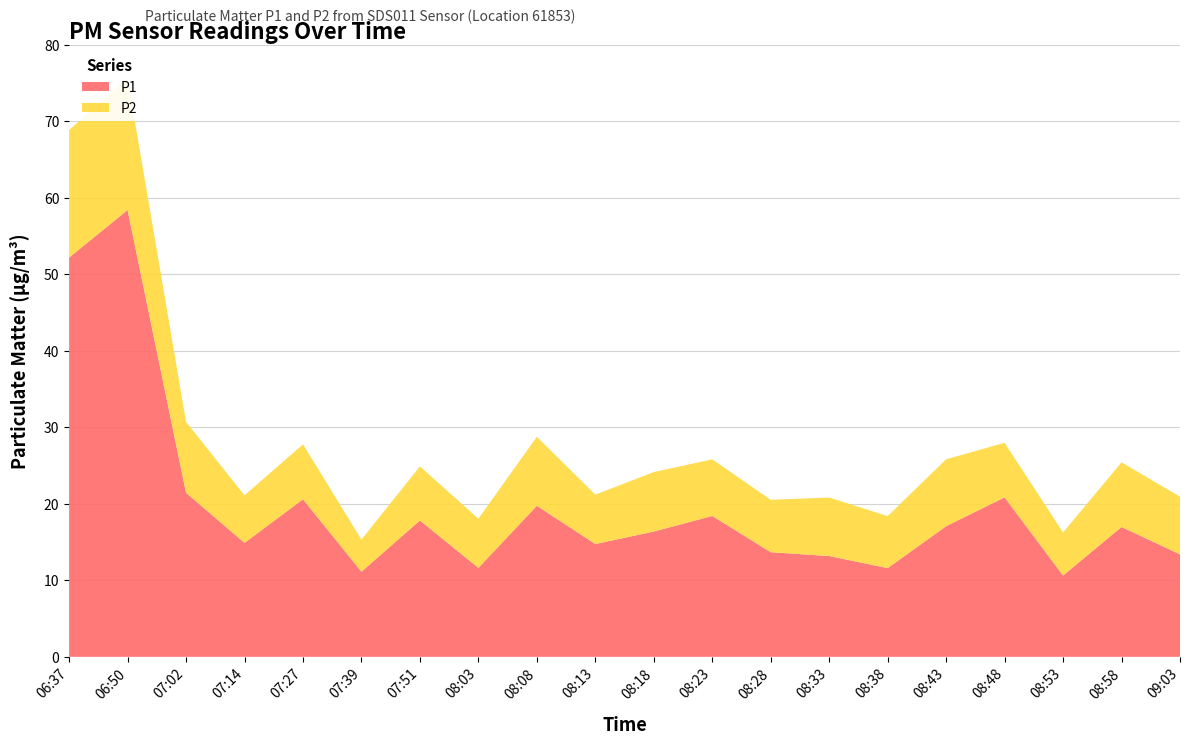

Reading left to right, extract all data points from this chart.

P1: 06:37=52.2	06:50=58.4	07:02=21.4	07:14=14.9	07:27=20.6	07:39=11.1	07:51=17.8	08:03=11.6	08:08=19.8	08:13=14.8	08:18=16.4	08:23=18.4	08:28=13.7	08:33=13.2	08:38=11.6	08:43=17.1	08:48=20.9	08:53=10.6	08:58=17.0	09:03=13.4
P2: 06:37=16.7	06:50=17.2	07:02=9.3	07:14=6.2	07:27=7.2	07:39=4.2	07:51=7.1	08:03=6.4	08:08=9.0	08:13=6.5	08:18=7.8	08:23=7.4	08:28=6.8	08:33=7.7	08:38=6.8	08:43=8.8	08:48=7.1	08:53=5.6	08:58=8.4	09:03=7.5